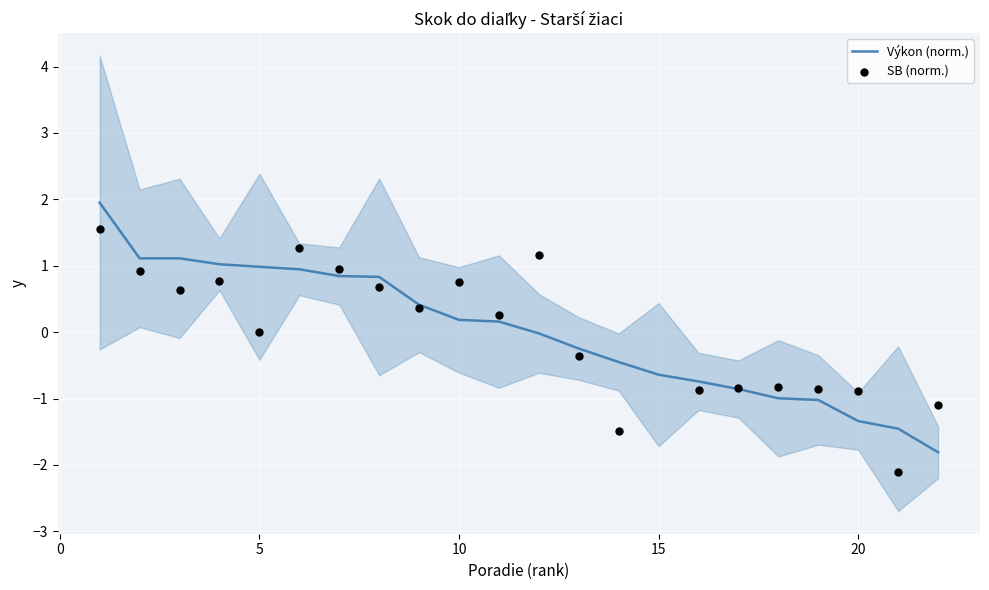

The value of Výkon (norm.) at 15 is -0.6. True or false?

True